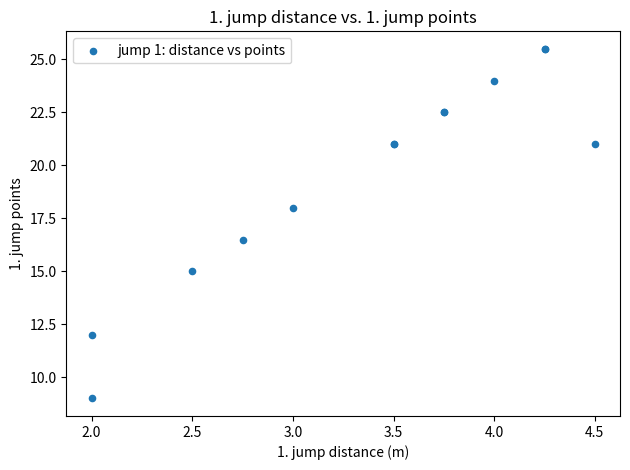

What Y value in the scatter plot is closest to 17?

16.5